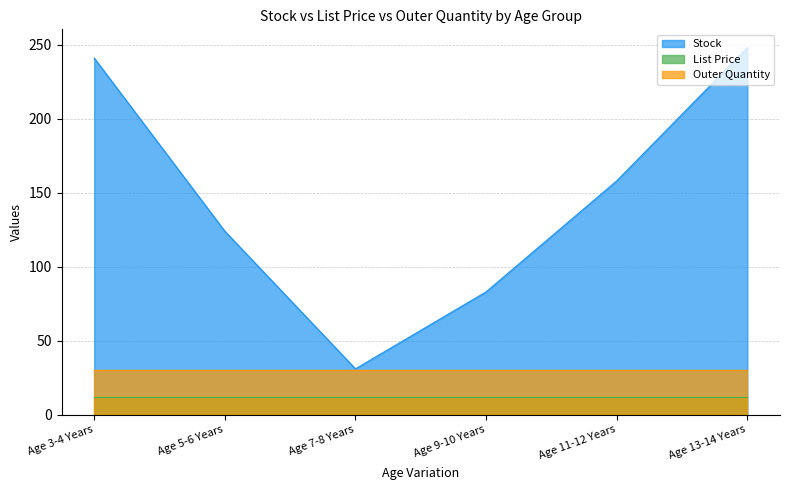

Is the value of Outer Quantity at Age 13-14 Years greater than the value of List Price at Age 5-6 Years?

Yes